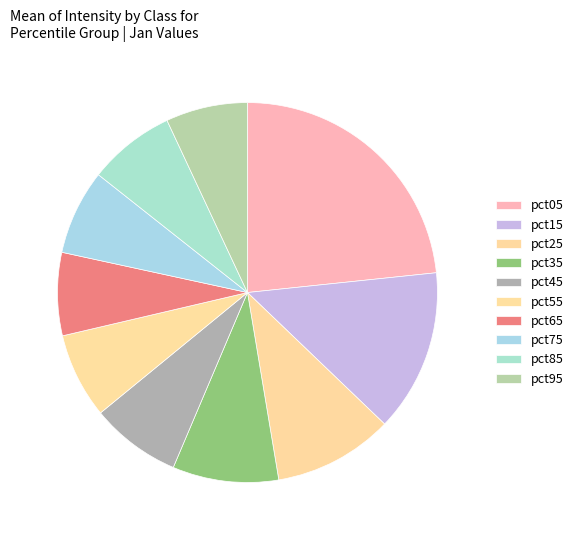

What is the largest slice in the pie chart?

pct05